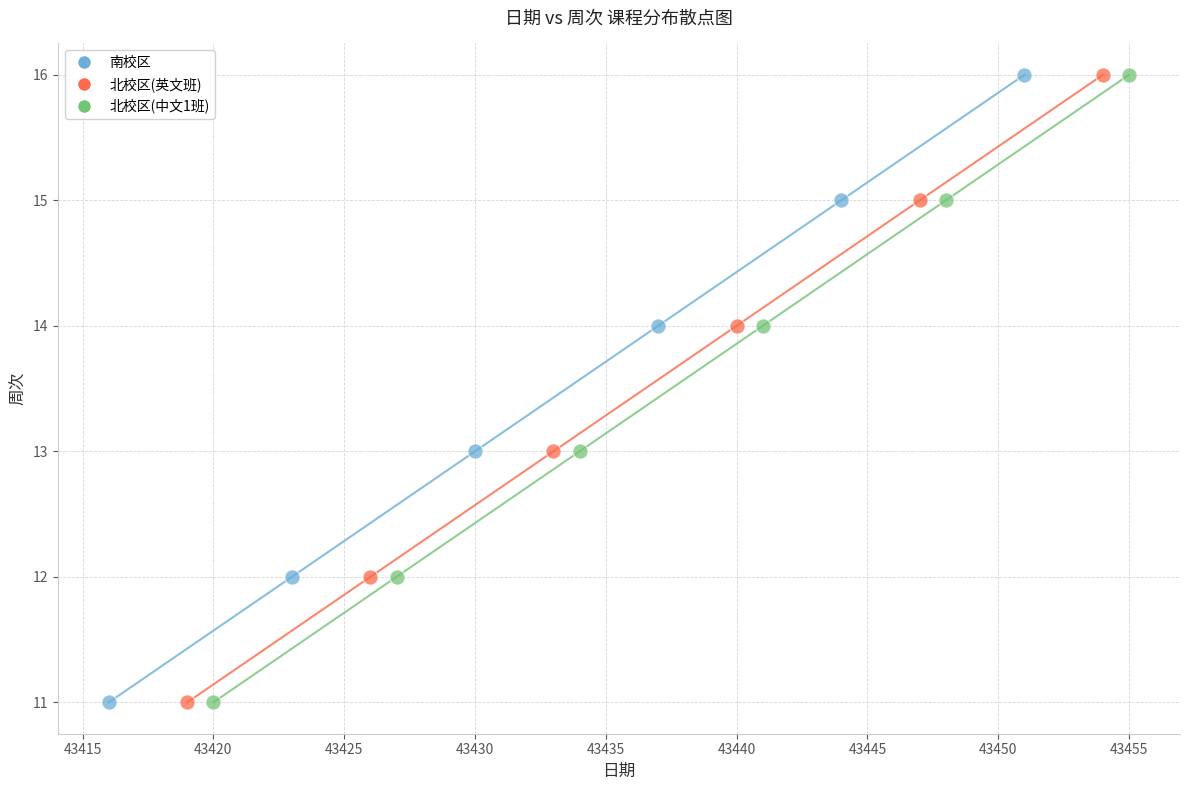

What are all the series names shown in the legend?

南校区, 北校区(英文班), 北校区(中文1班)